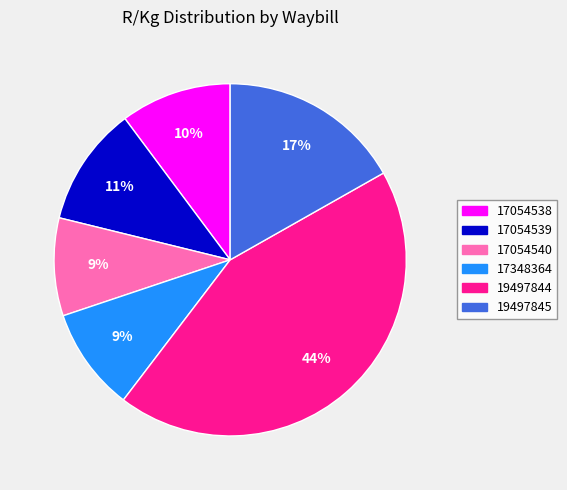

How many slices are in this pie chart?

6